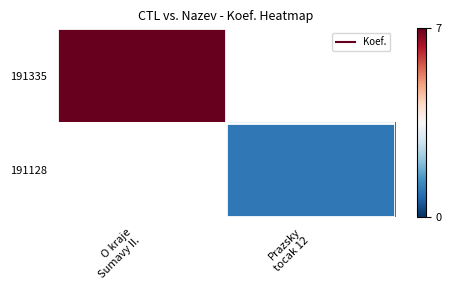

What is the greatest value displayed?

7.0